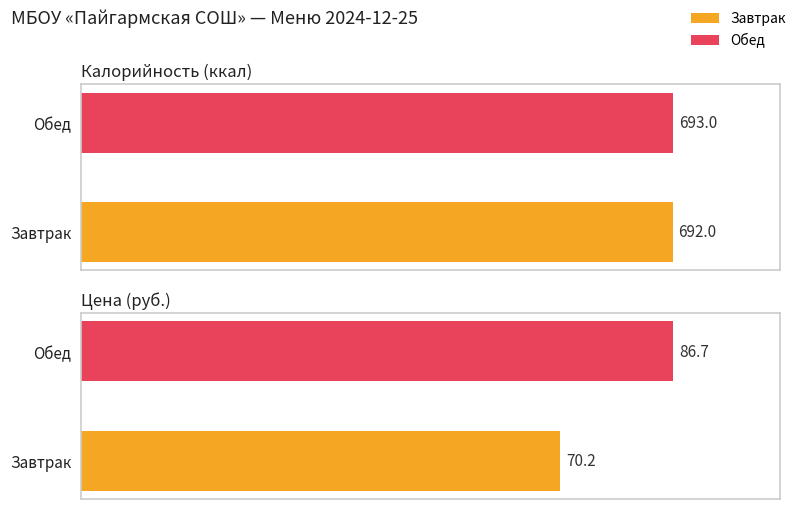

What is the difference between the Калорийность values at Обед and Завтрак?

1.0